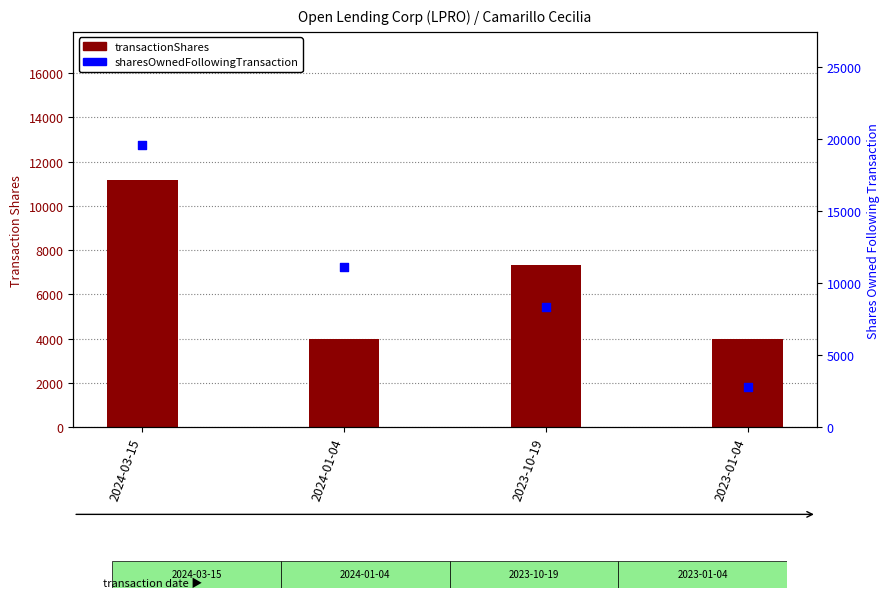

Is the value of sharesOwnedFollowingTransaction at 2024-03-15 greater than the value of transactionShares at 2023-10-19?

Yes